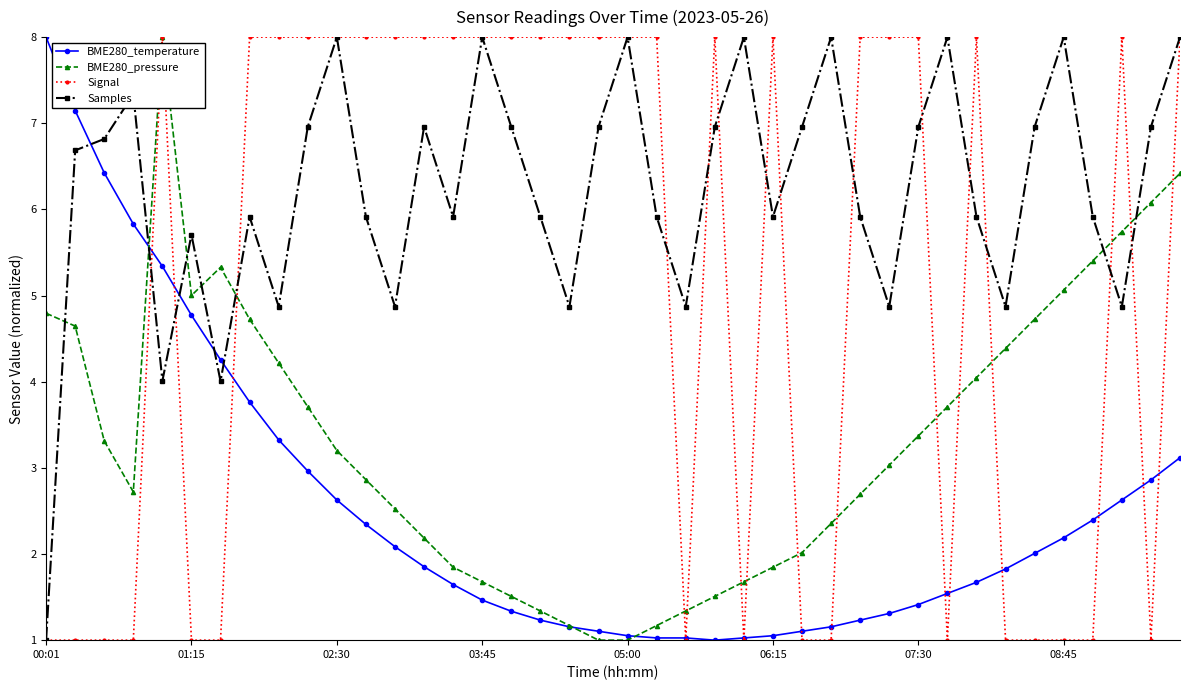

How many data points in Samples are less than 6?

20